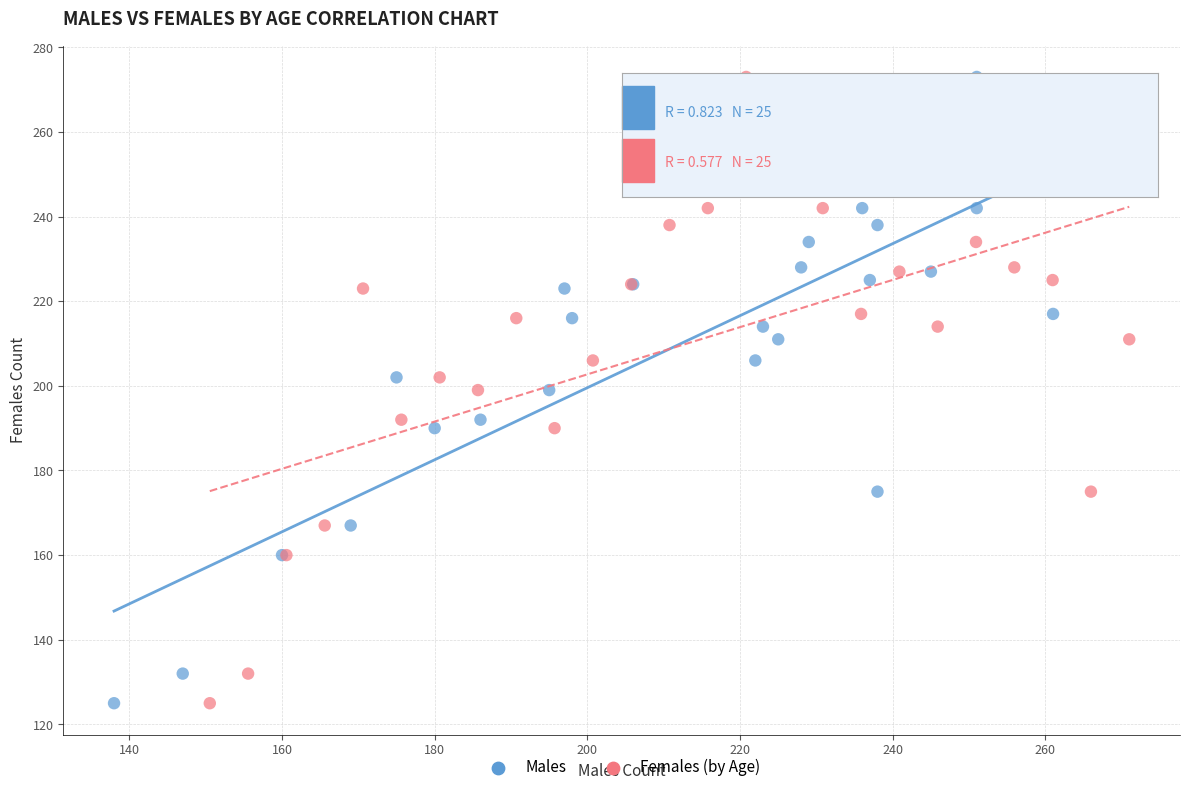

What are all the series names shown in the legend?

Males, Females (by Age)